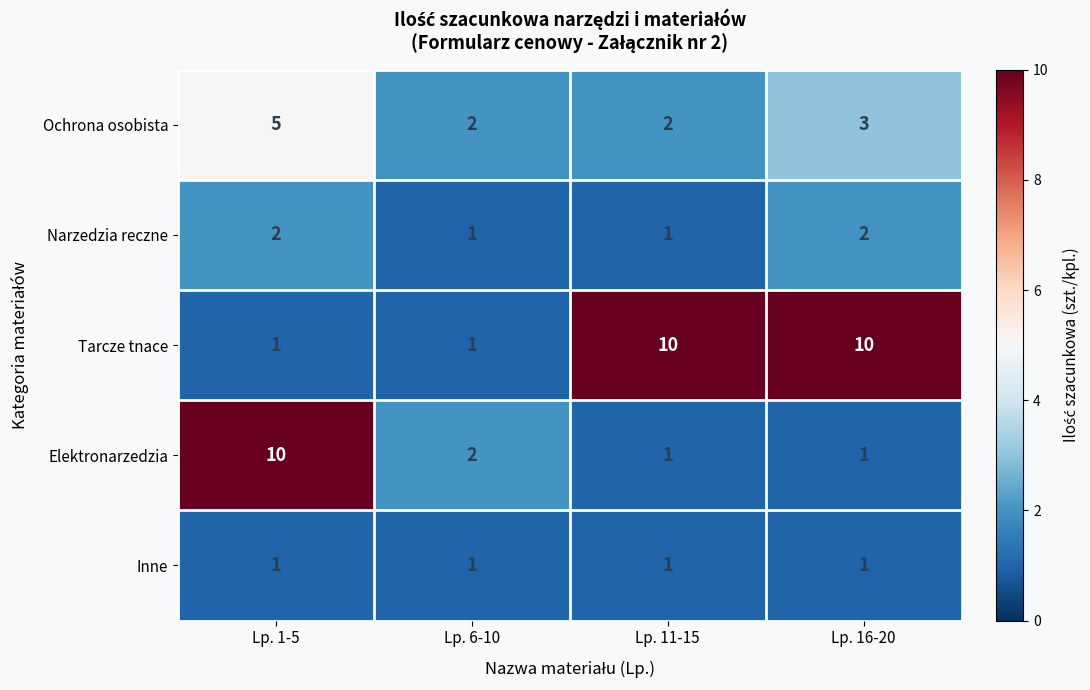

What is the difference between the highest and lowest values at Lp. 1-5?

9